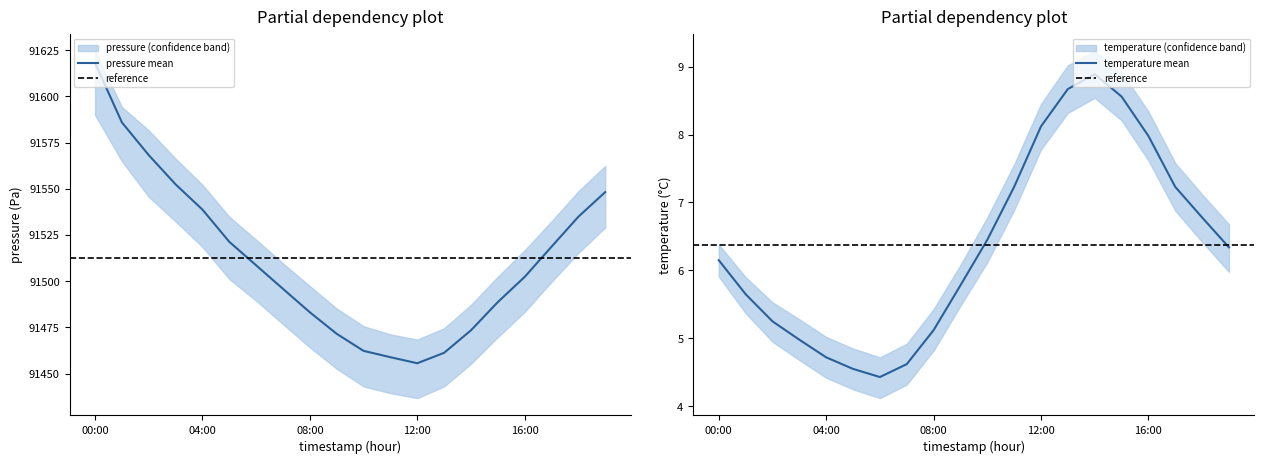

How many categories are shown in the chart?

20